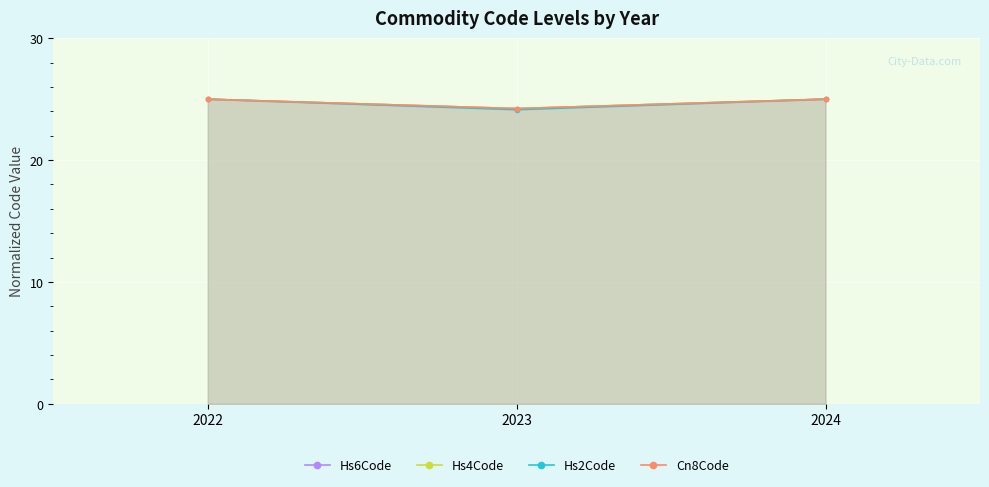

Reading right to left, list all the values displayed in this chart.

Hs6Code: 2024=25.0	2023=24.2	2022=25.0
Hs4Code: 2024=25.0	2023=24.2	2022=25.0
Hs2Code: 2024=25.0	2023=24.1	2022=25.0
Cn8Code: 2024=25.0	2023=24.2	2022=25.0